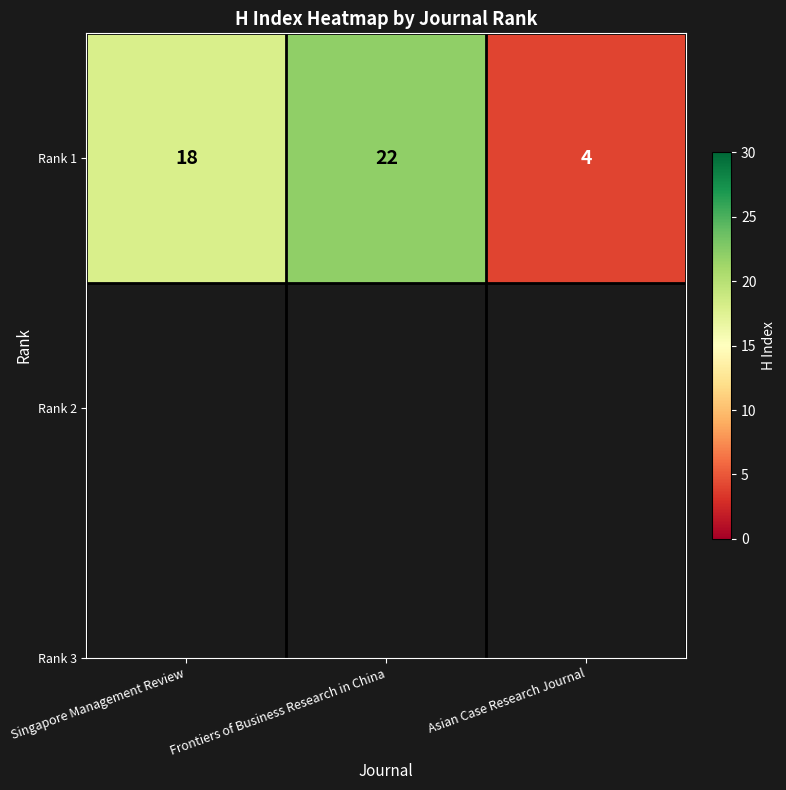

List the labels in order of value, smallest first.

Asian Case Research Journal, Singapore Management Review, Frontiers of Business Research in China